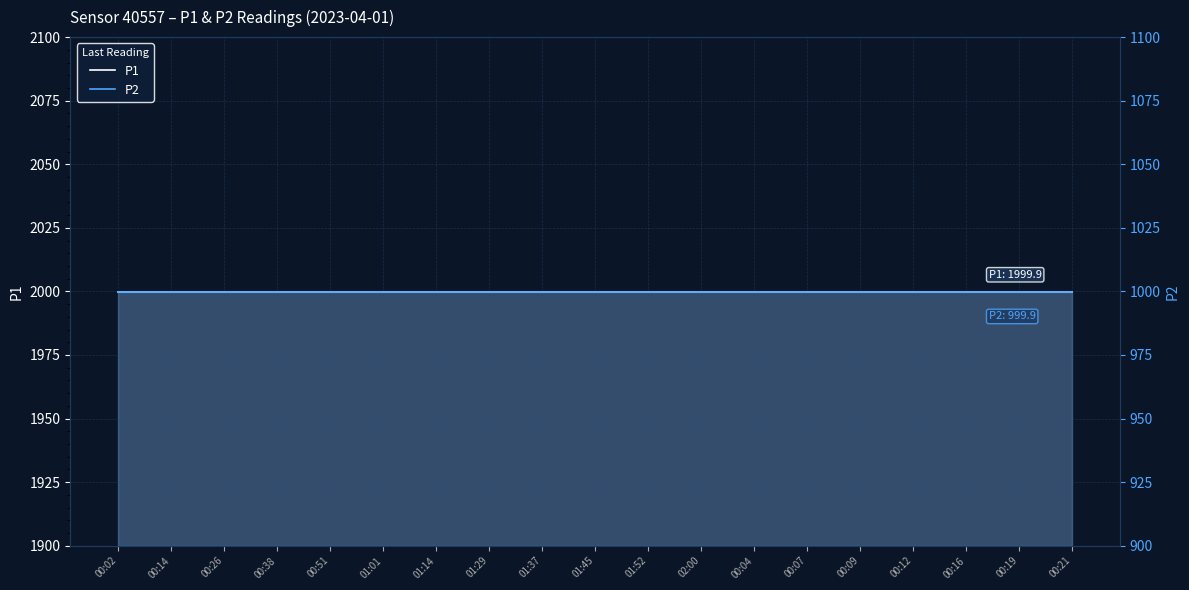

What position from the right is 01:14?

13